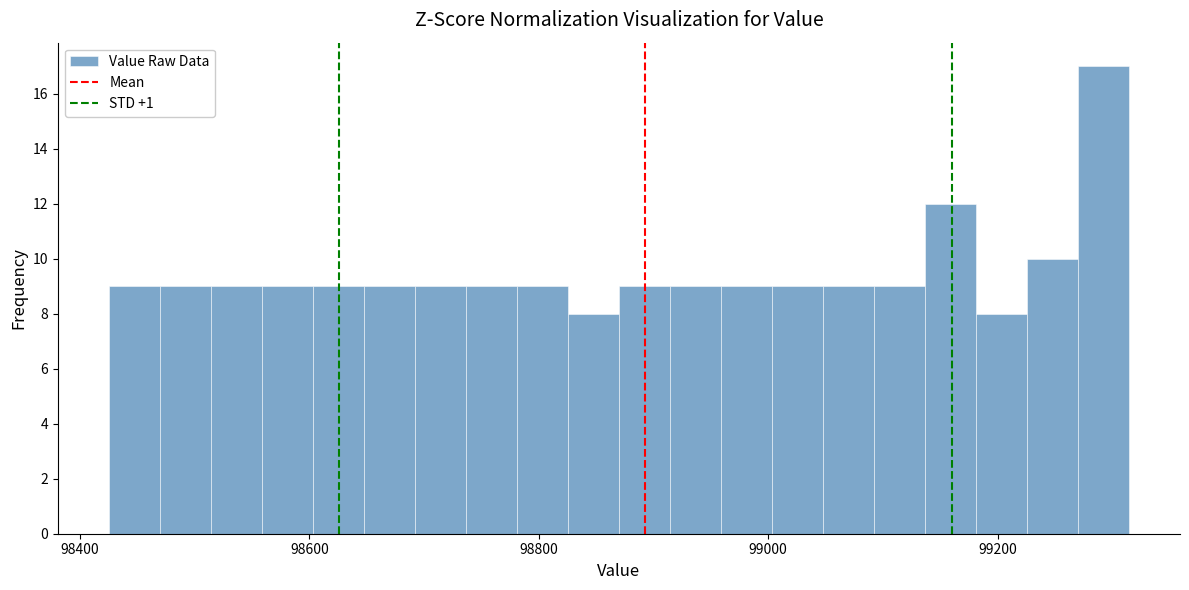

Around what value on the x-axis is the tallest bar? Give the approximate position of its centre, as read against the axis.

99300